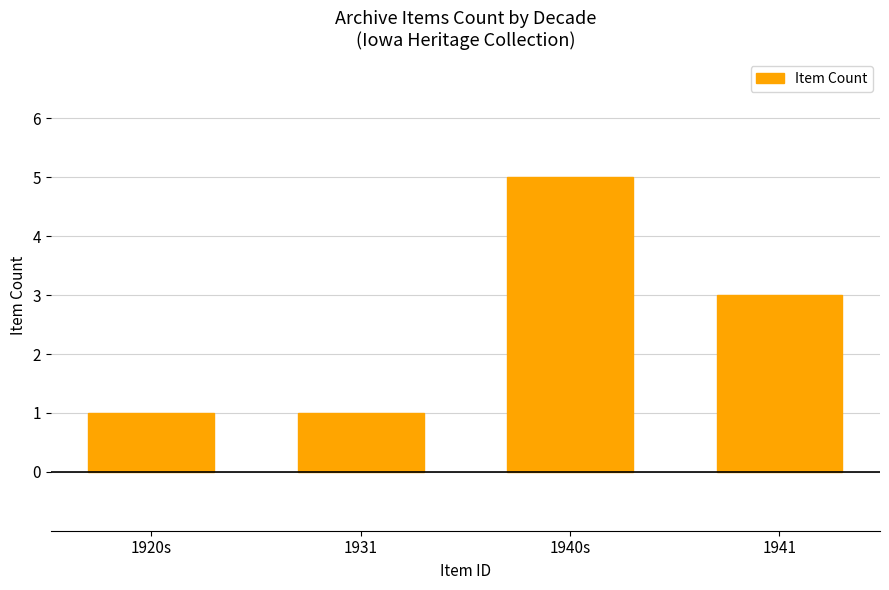

Are the bars grouped side by side (vs. stacked)?

No